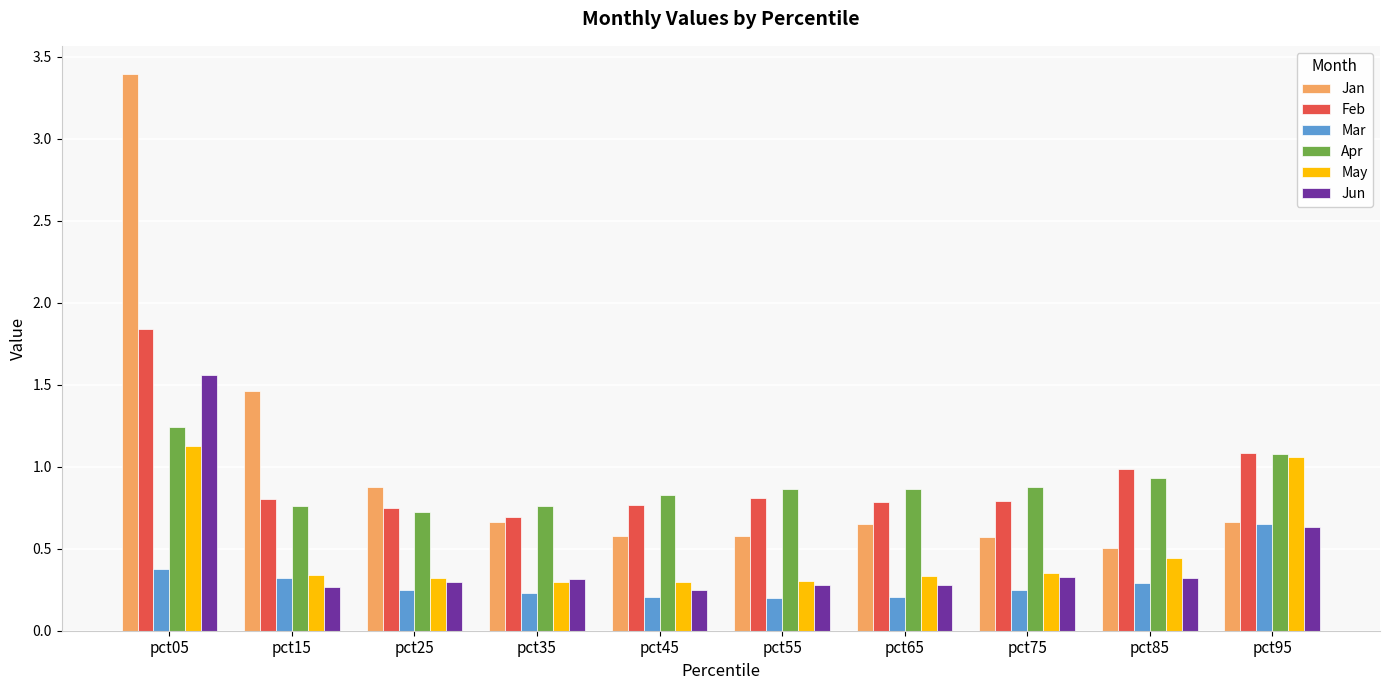

Are the bars horizontal?

No